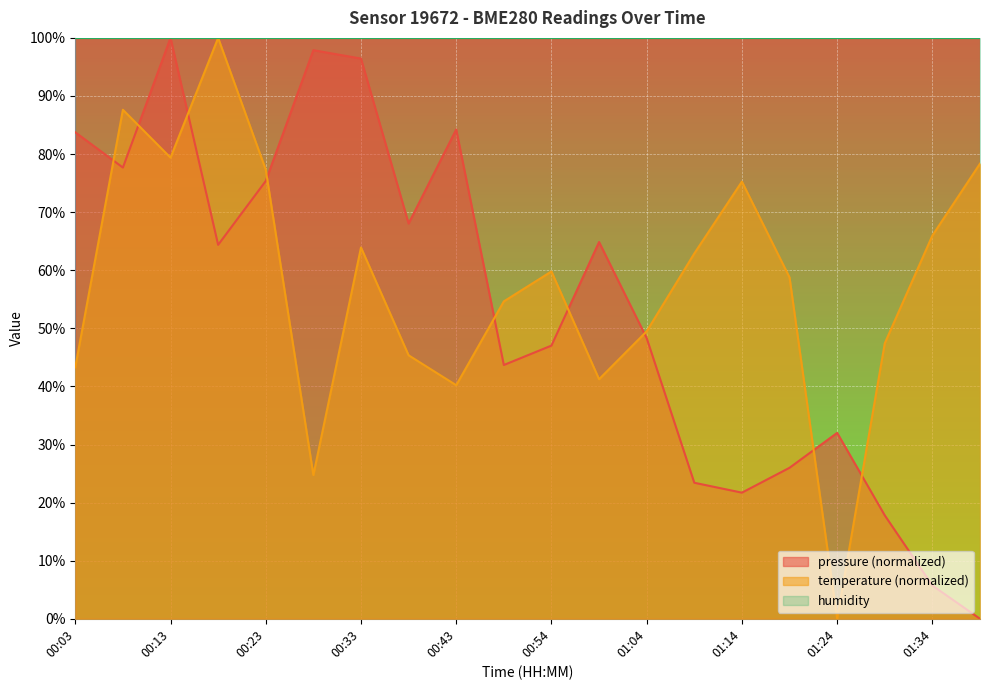

At which label does temperature first exceed 59?

00:08